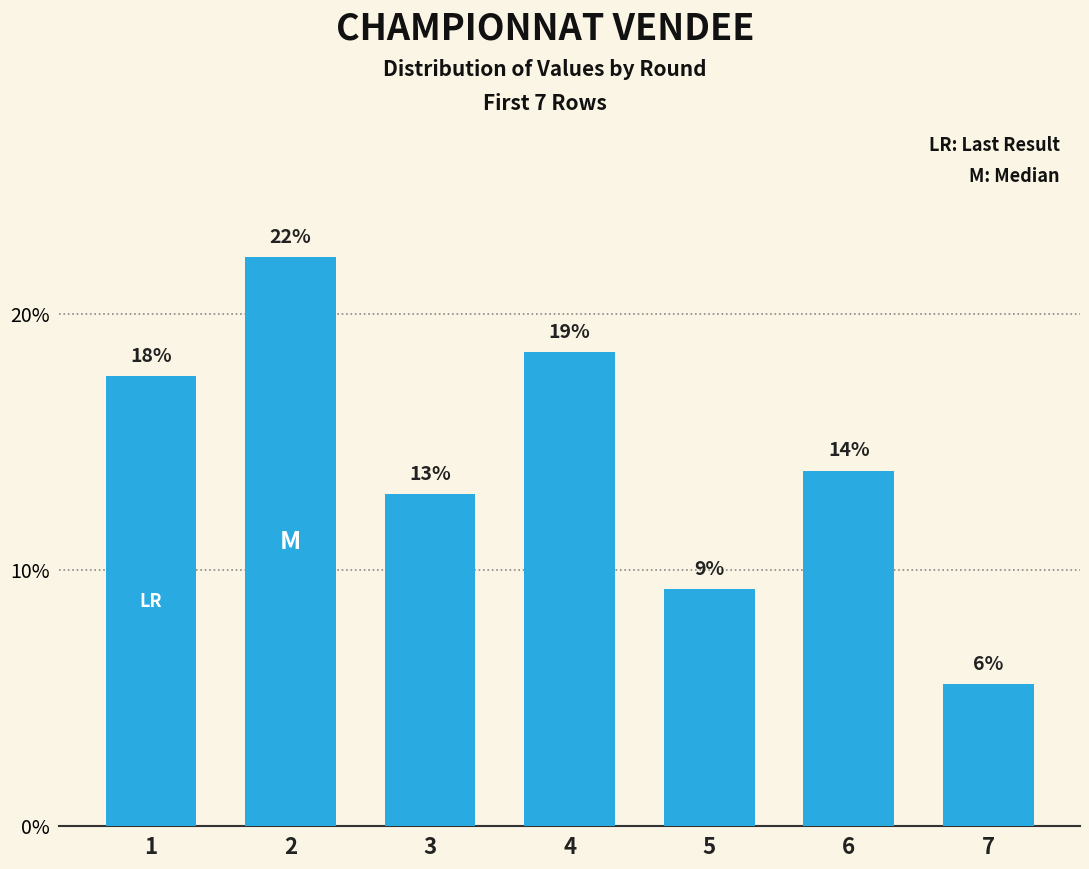

What is the difference between the maximum and minimum values?

16.7